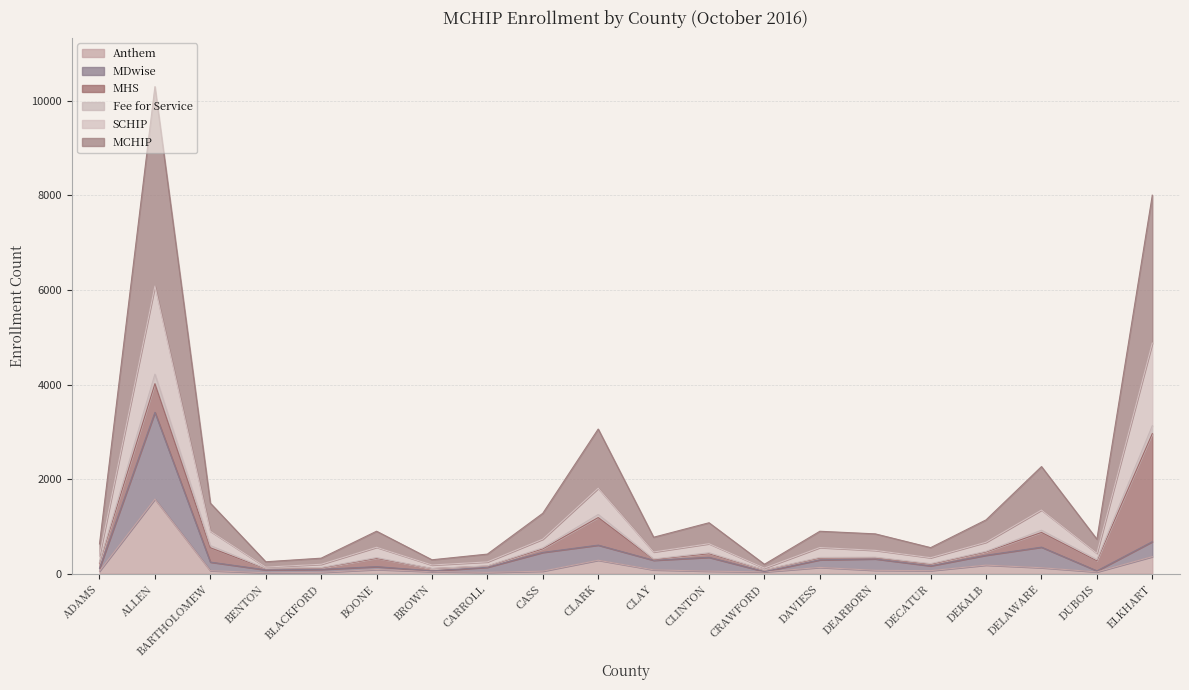

What is the difference between the second highest and second lowest values in the MDwise series?

618